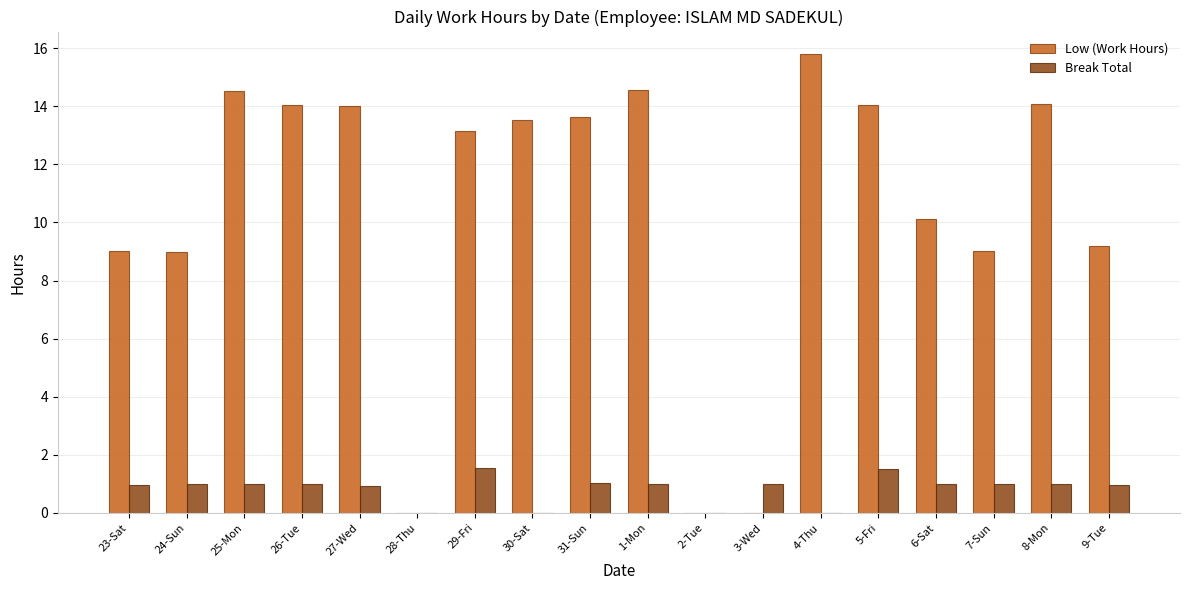

What is the total value across all series at 4-Thu?

15.8